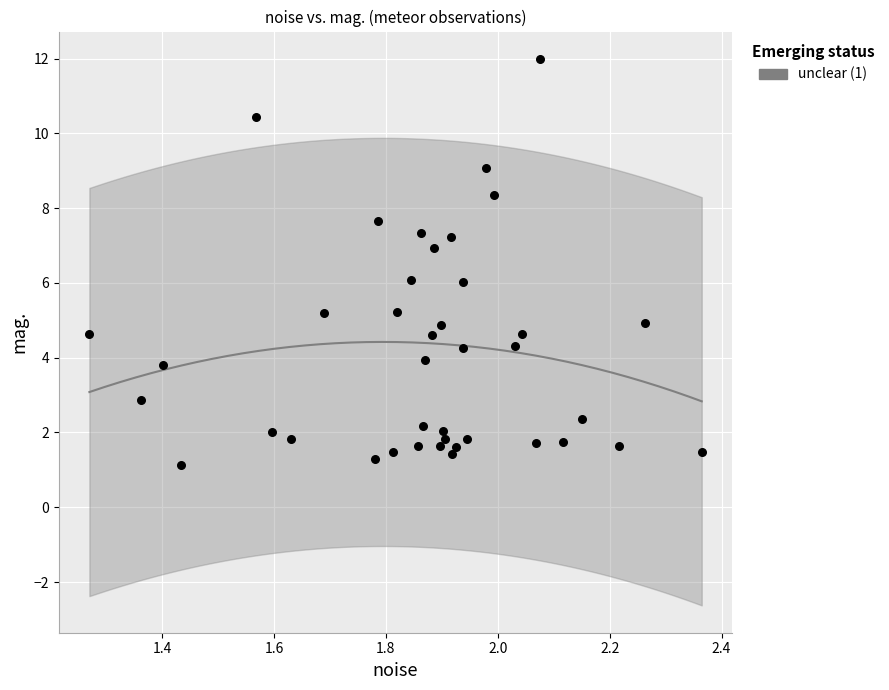

What is the range of Y values (max minus min)?

10.9